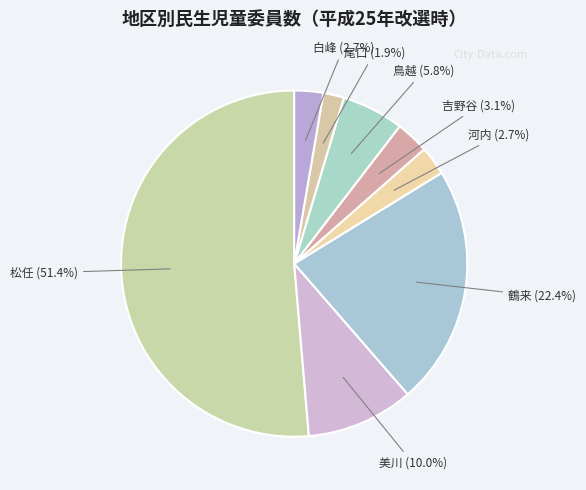

Which slice is the largest?

松任